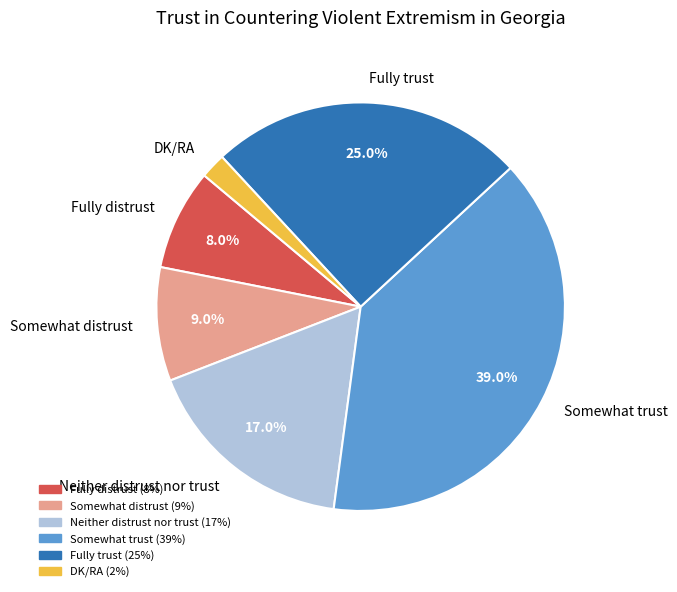

The Somewhat trust slice represents 46% of the pie. True or false?

False